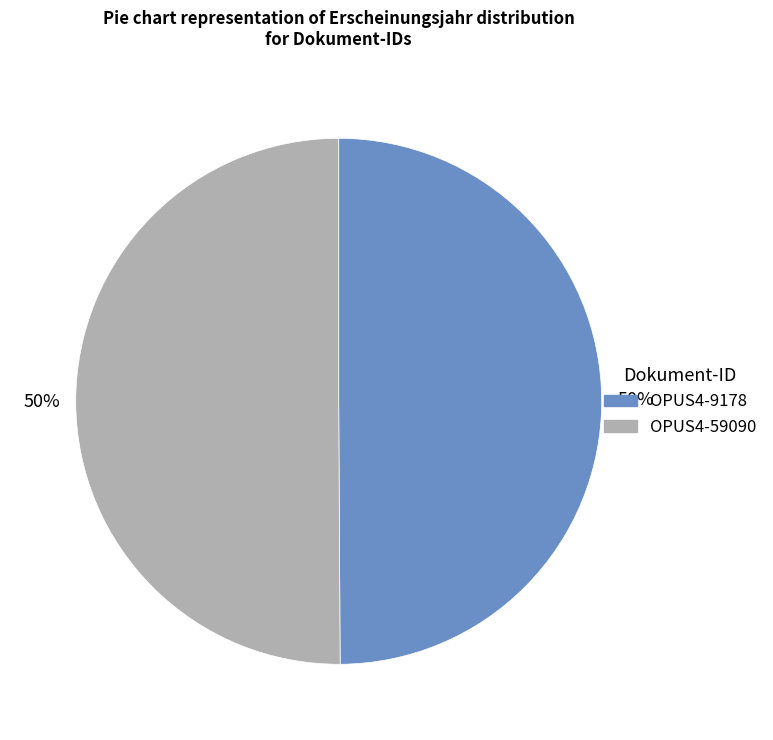

What percentage is the OPUS4-59090 slice, to the nearest percent?

50%